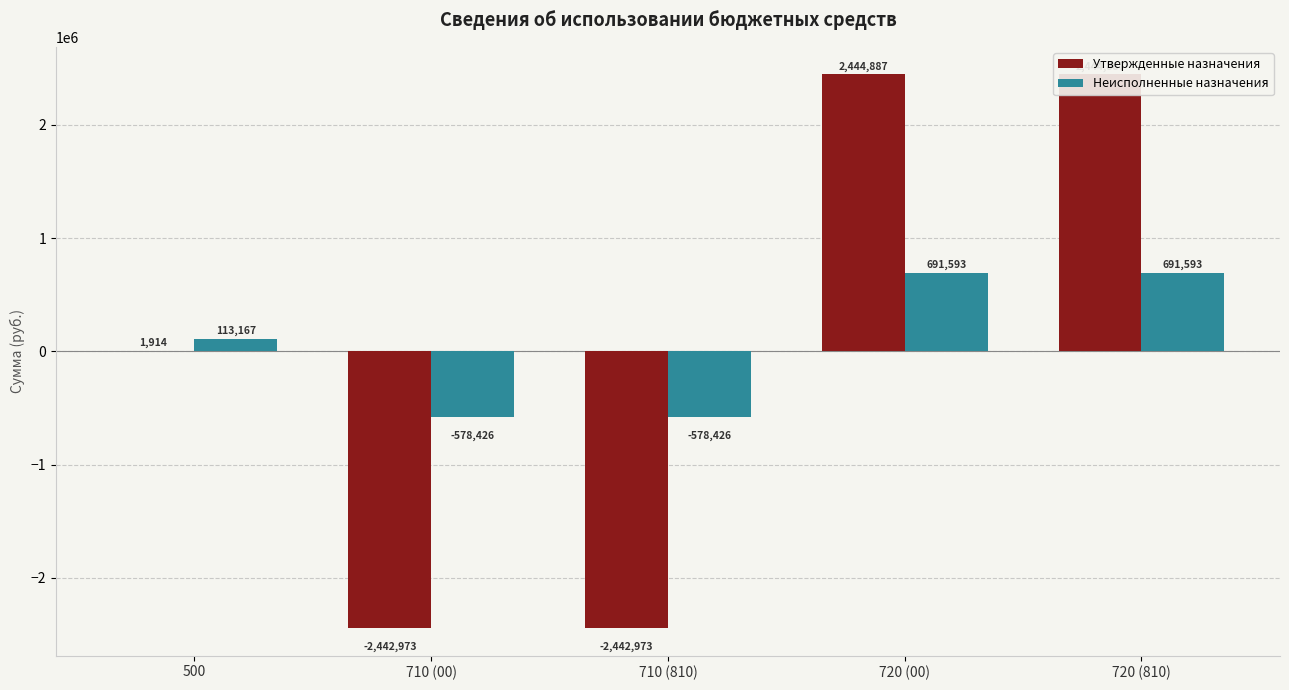

What is the value of the Неисполненные назначения bar at the 4th from the left?

691592.9